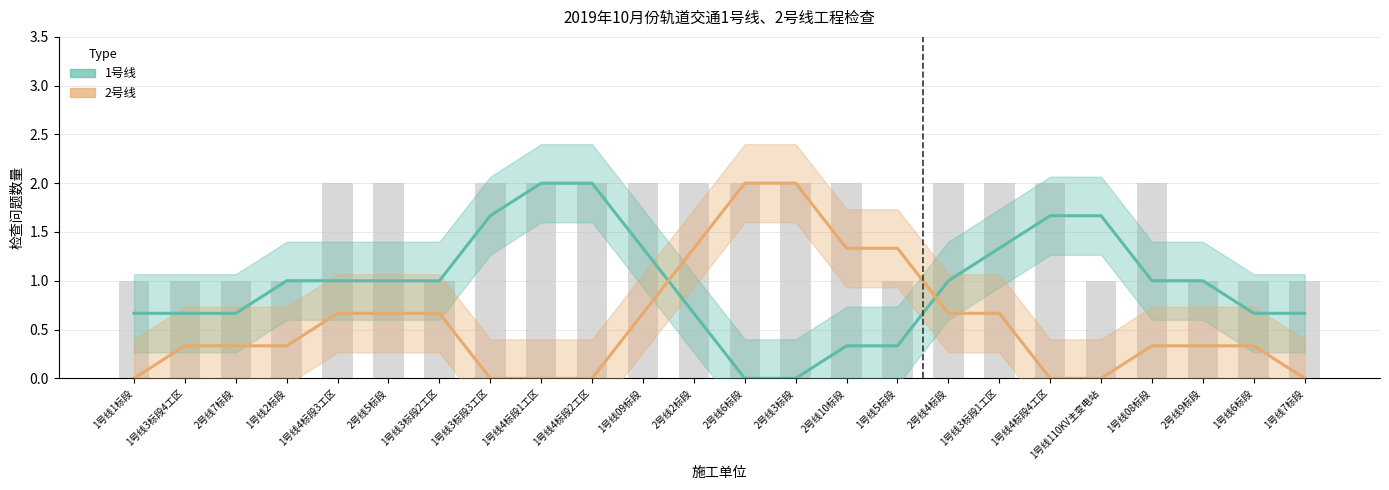

The value of 1号线 at 1号线110KV主变电站 is 1.7. True or false?

True